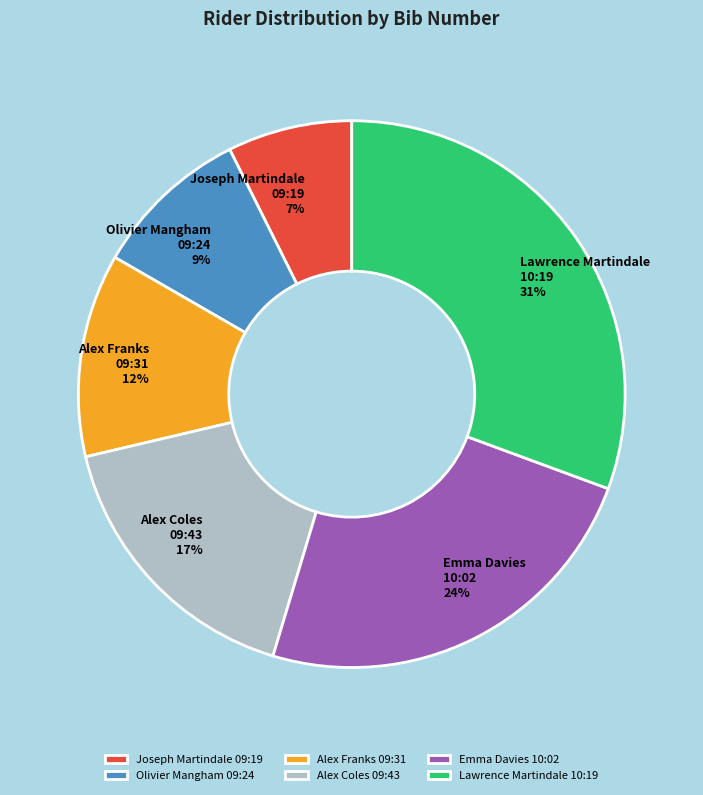

Is there a majority slice in this chart?

No